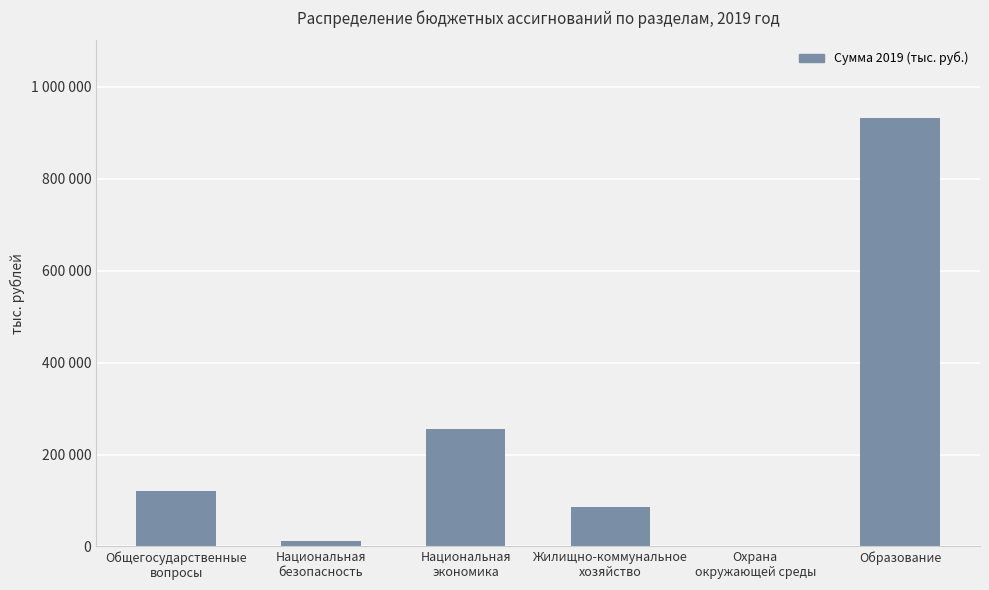

What is the smallest value displayed?

397.7